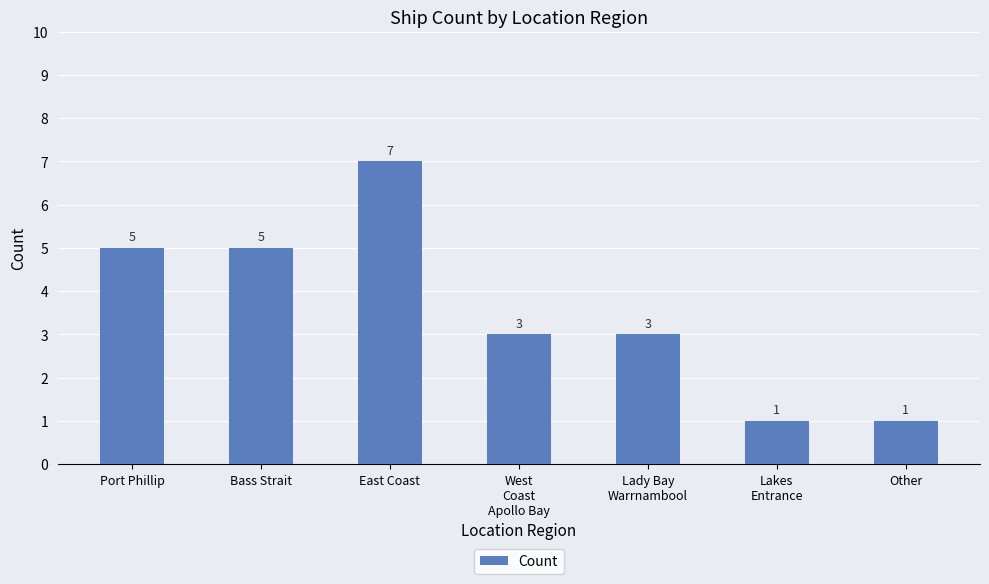

What is the smallest value displayed?

1